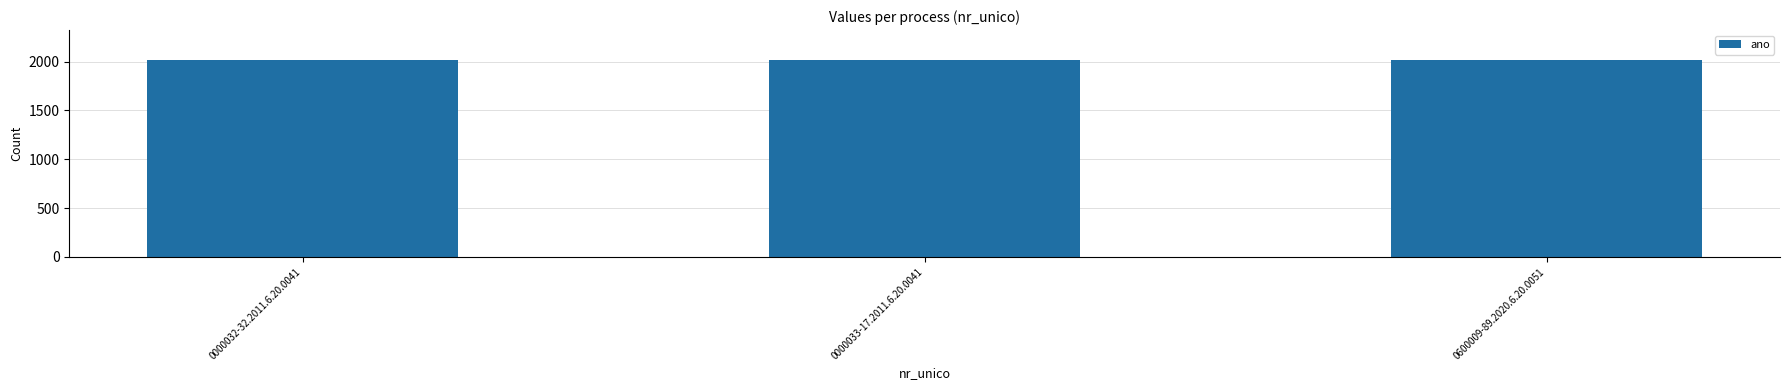

True or false: the data shows 2020 at 0600009-89.2020.6.20.0051.

True